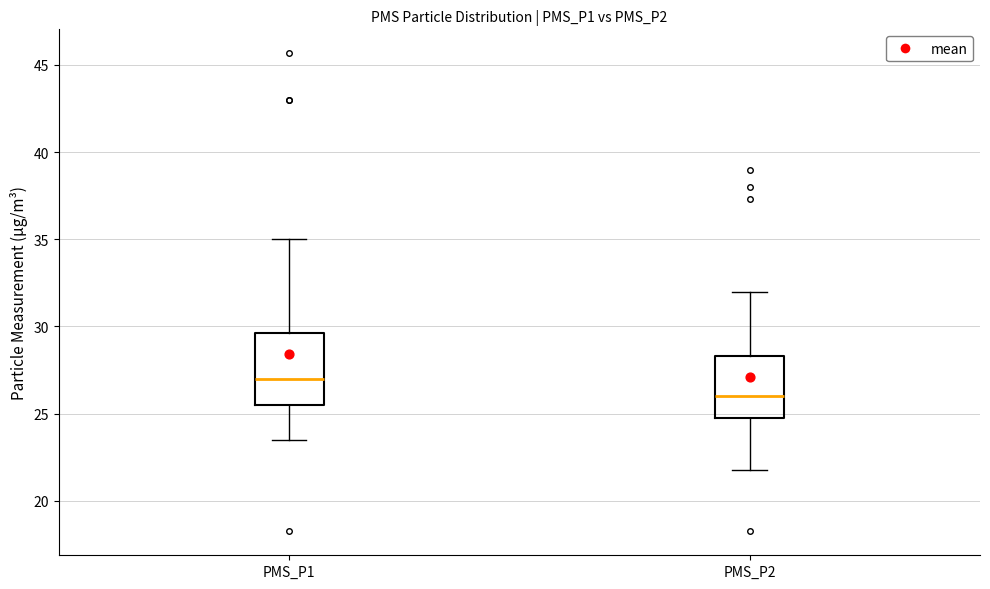

Reading left to right, read every box against the y-axis: the position of its median line, the range the box covers, and the ends of its whiskers. The values are not printed on the chart, so give them approximately, as read against the axis.

PMS_P1: median 27.0, box 25.5 to 29.5, whiskers 23.5 to 35.0
PMS_P2: median 26.0, box 24.5 to 28.5, whiskers 22.0 to 32.0